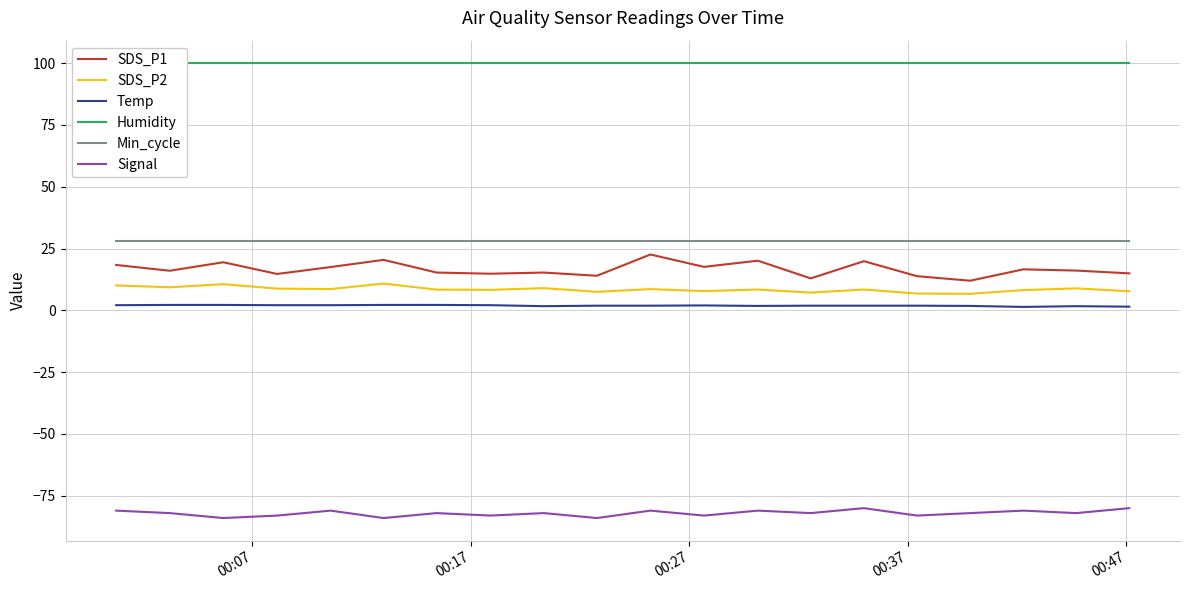

Reading left to right, extract all data points from this chart.

SDS_P1: 18.4	16.0	19.5	14.7	17.5	20.4	15.3	14.8	15.3	14.0	22.6	17.6	20.1	12.9	19.9	13.8	12.0	16.6	16.1	15.0
SDS_P2: 10.1	9.3	10.6	8.8	8.6	10.8	8.4	8.3	9.0	7.5	8.6	7.8	8.4	7.2	8.4	6.8	6.7	8.2	8.9	7.7
Temp: 2.1	2.2	2.2	2.1	2.1	2.2	2.2	2.1	1.7	1.9	1.9	2.0	1.8	1.9	1.9	1.9	1.8	1.4	1.7	1.5
Humidity: 99.9	99.9	99.9	99.9	99.9	99.9	99.9	99.9	99.9	99.9	99.9	99.9	99.9	99.9	99.9	99.9	99.9	99.9	99.9	99.9
Min_cycle: 28.0	28.0	28.0	28.0	28.0	28.0	28.0	28.0	28.0	28.0	28.0	28.0	28.0	28.0	28.0	28.0	28.0	28.0	28.0	28.0
Signal: -81.0	-82.0	-84.0	-83.0	-81.0	-84.0	-82.0	-83.0	-82.0	-84.0	-81.0	-83.0	-81.0	-82.0	-80.0	-83.0	-82.0	-81.0	-82.0	-80.0